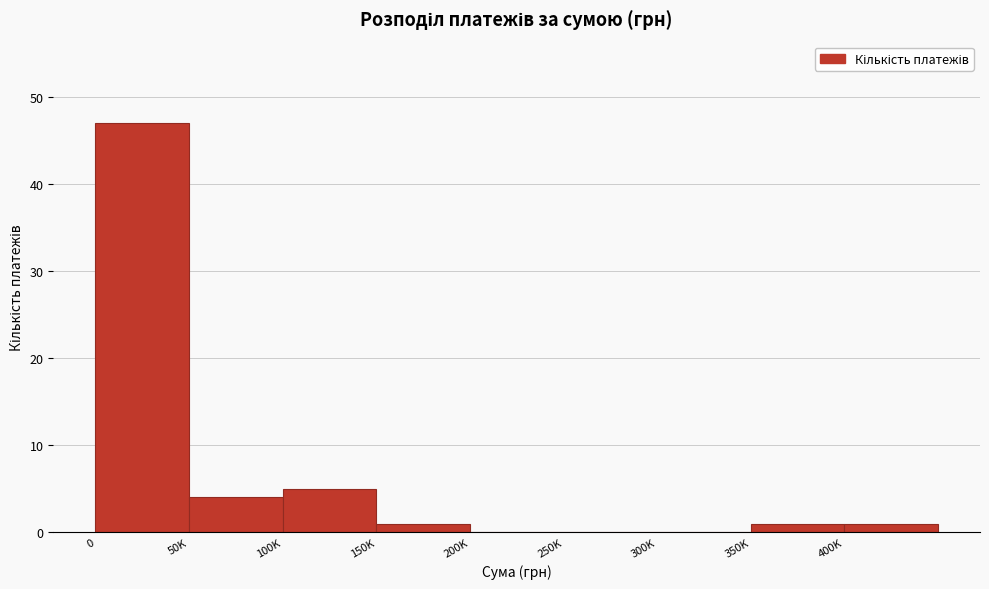

Reading left to right, transcribe all the data shown in this chart.

0=47	50K=4	100K=5	150K=1	200K=0	250K=0	300K=0	350K=1	400K=1